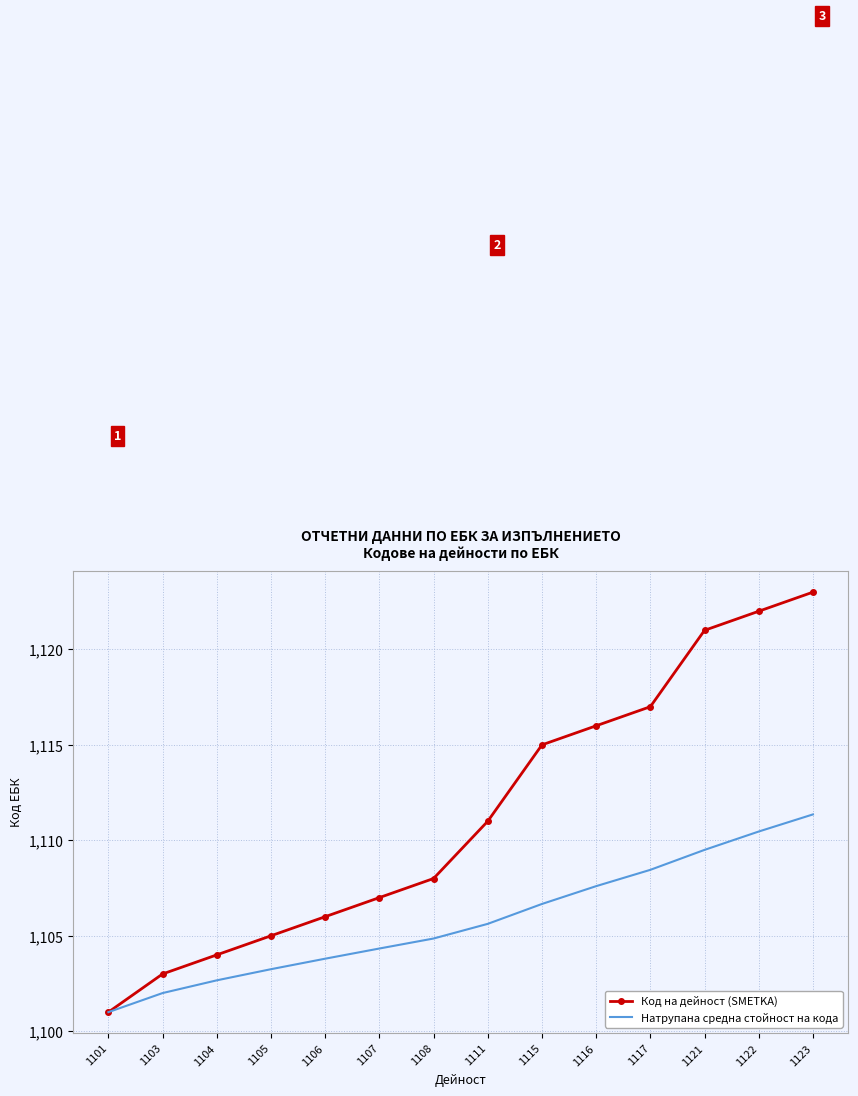

The Код на дейност (SMETKA) series shows 1105.0 at 1105. True or false?

True